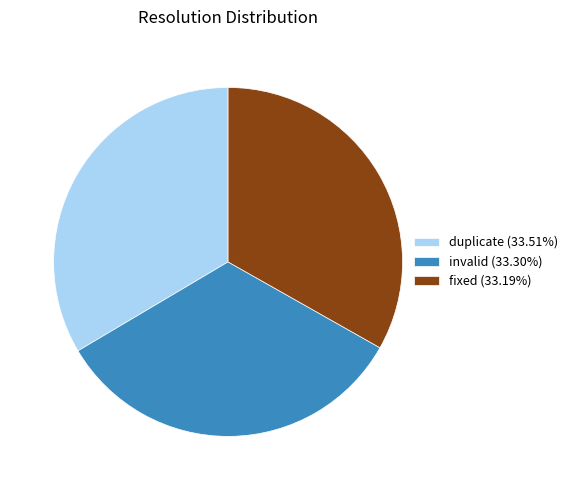

Is there a majority slice in this chart?

No